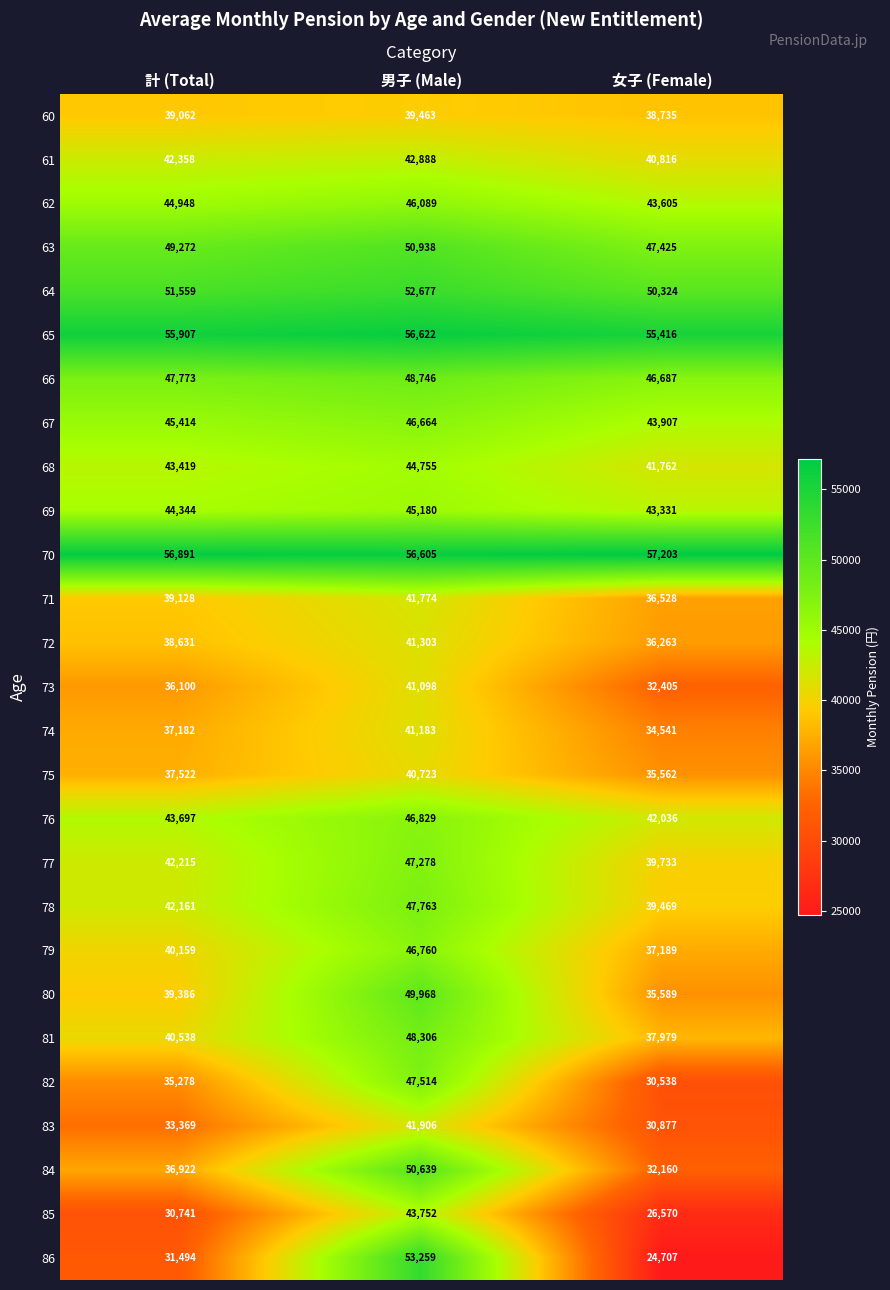

What is the difference between the maximum and minimum values in the 76 series?

4793